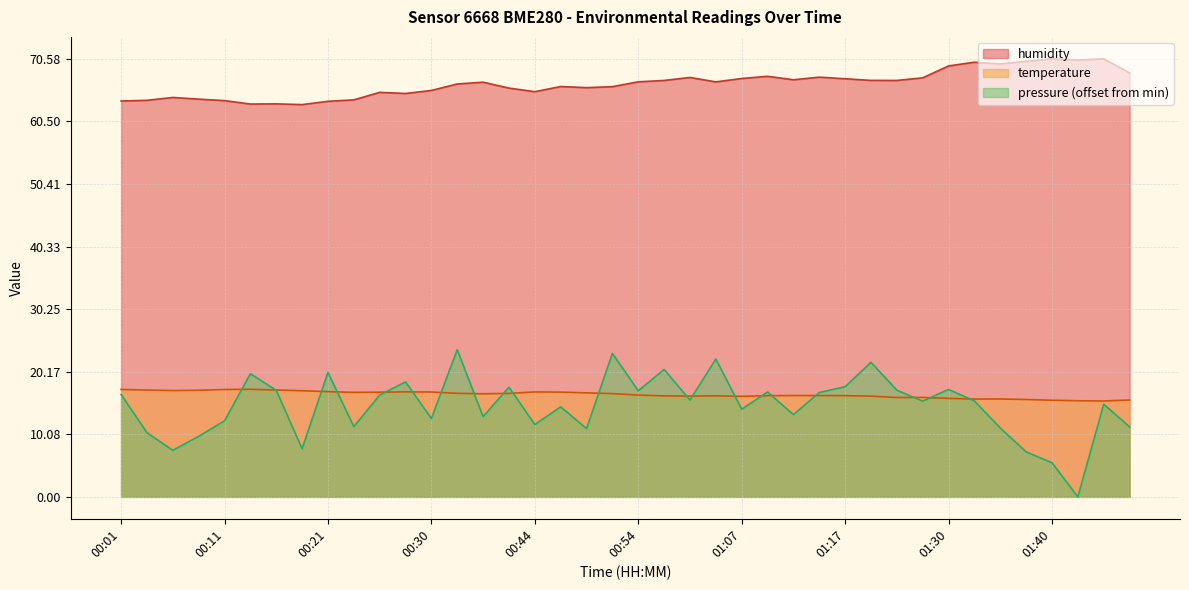

True or false: temperature and humidity cross at least once.

False